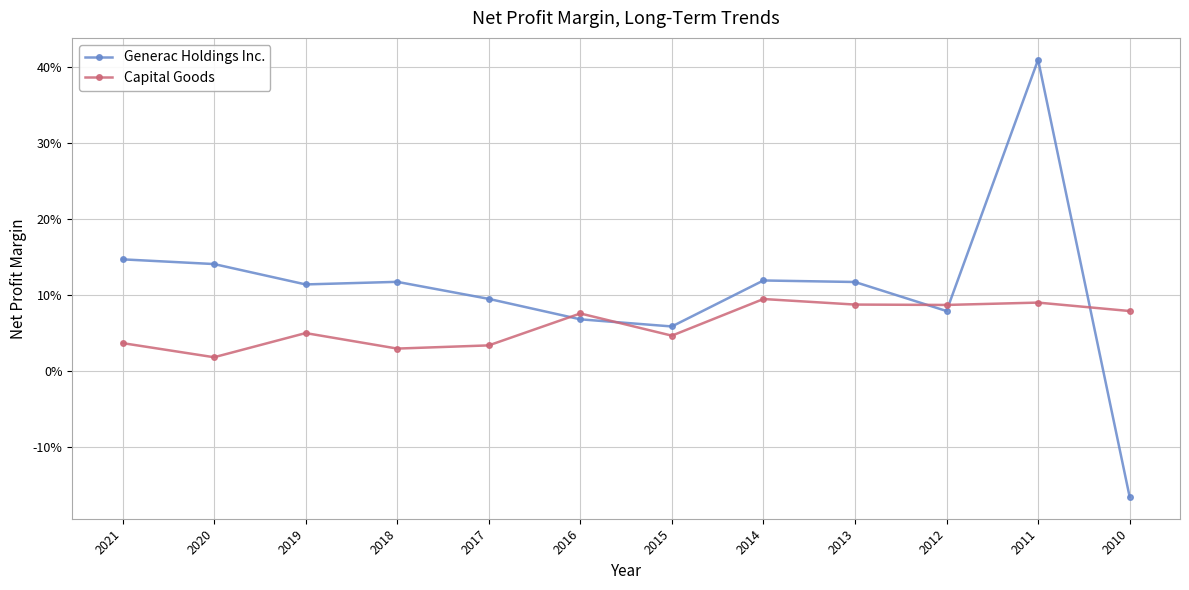

What is the difference between the second highest and second lowest values in the Capital Goods series?

0.1